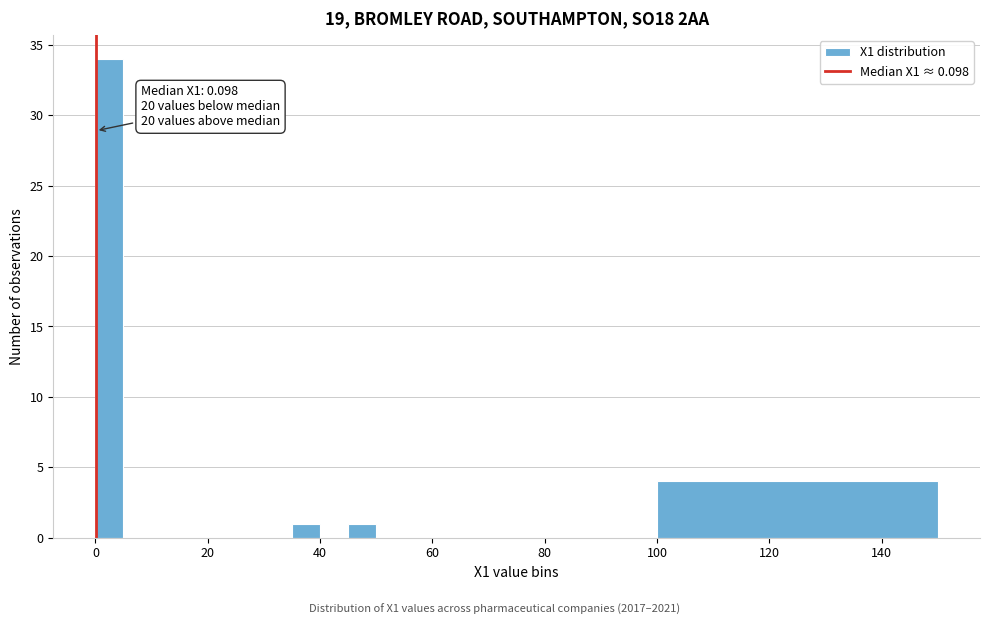

Read against the x-axis, roughly where is the centre of the tallest bar?

2